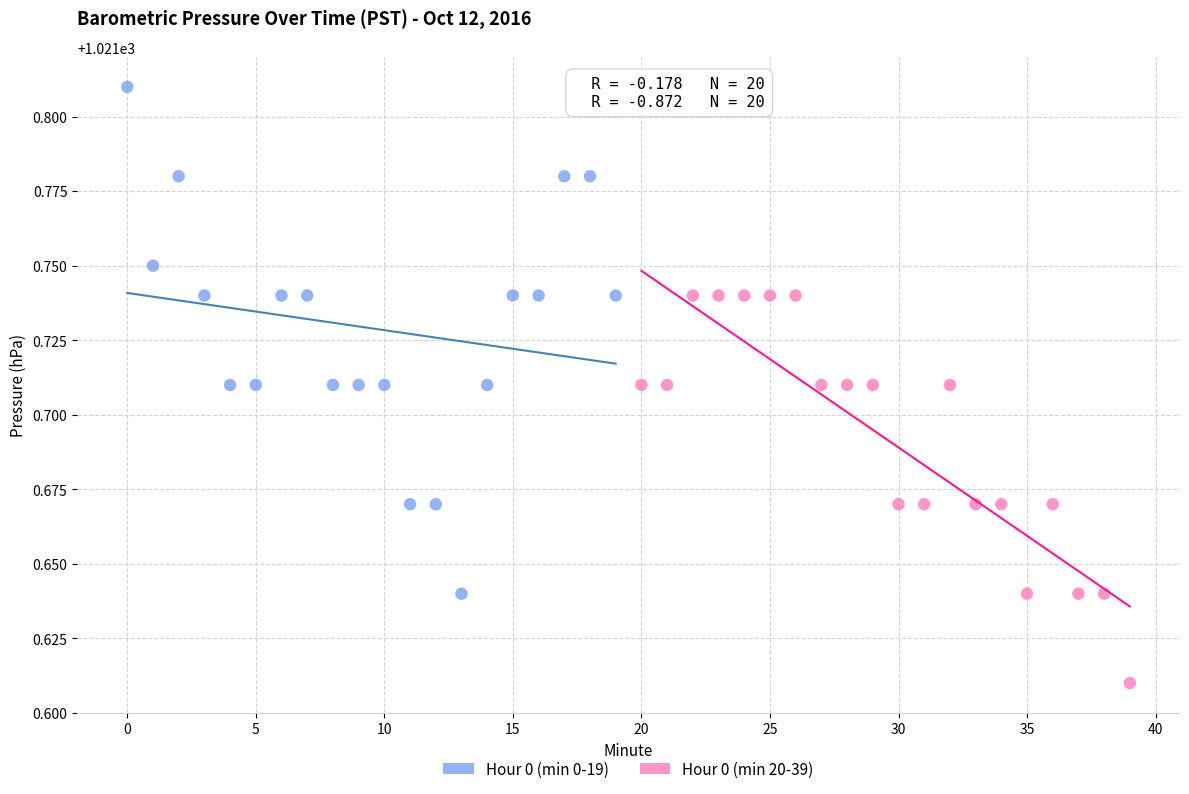

Which series reaches the maximum Y coordinate?

Hour 0 (min 0-19)